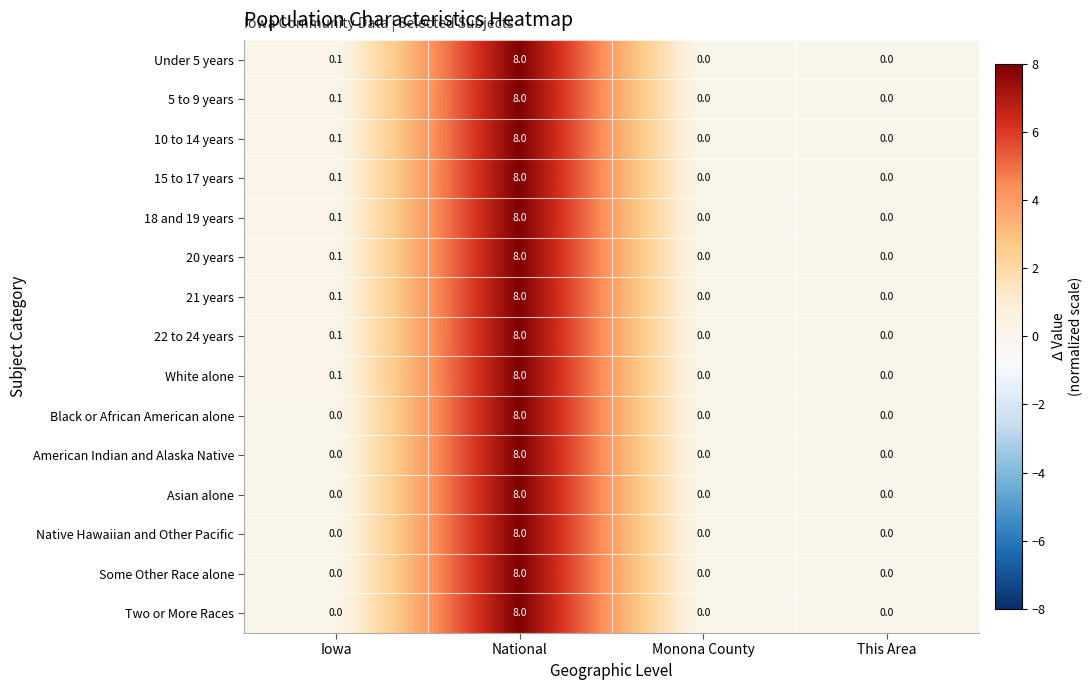

What is the sum of the Asian alone values at National and Iowa?

8.0